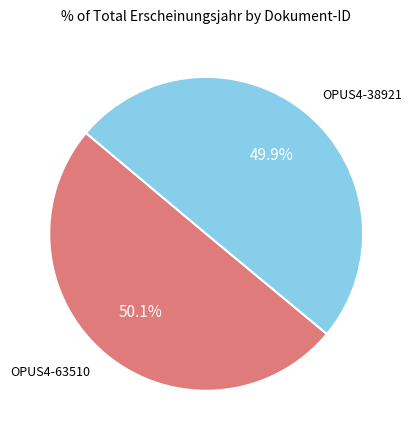

What percentage is NOT represented by OPUS4-63510?

49.9%